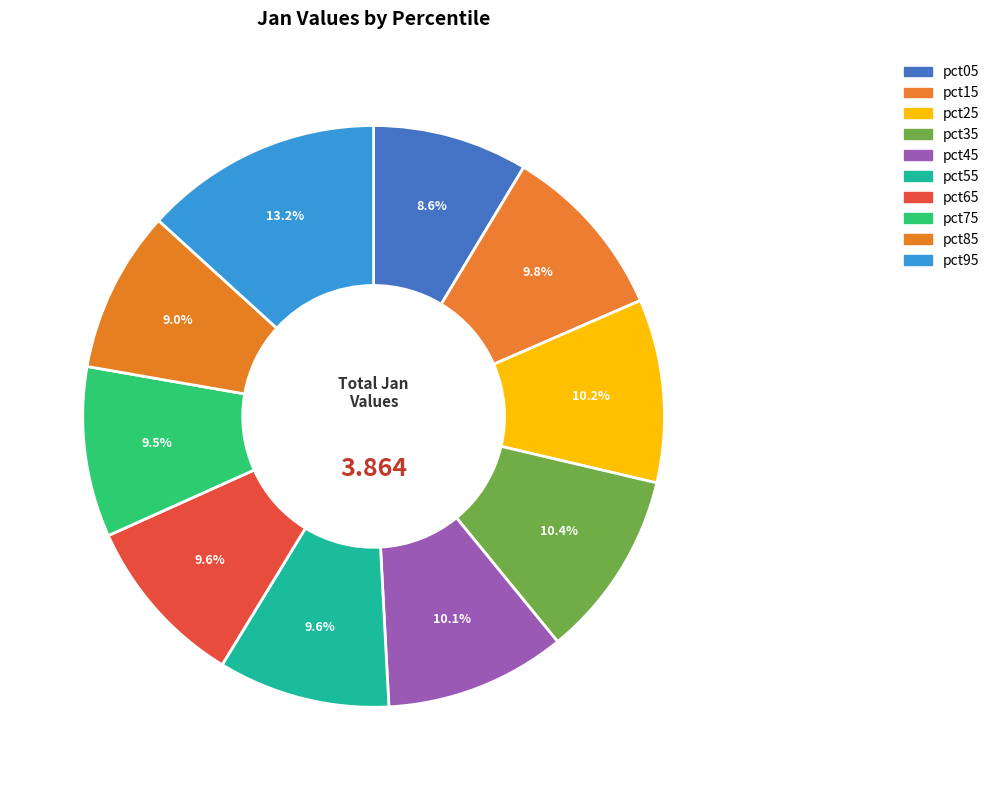

What is the total percentage of pct35 and pct65?

20.0%